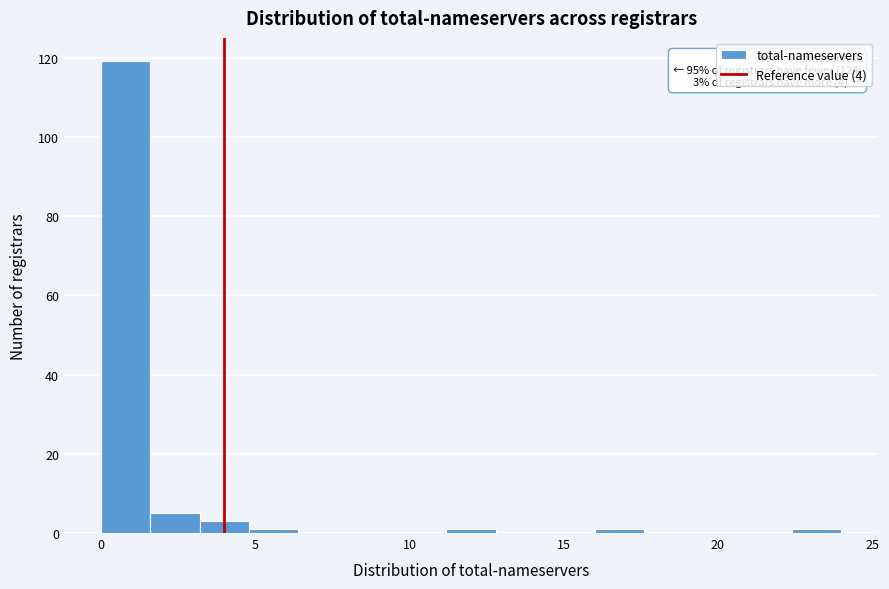

Read against the x-axis, roughly where is the centre of the tallest bar?

1.0